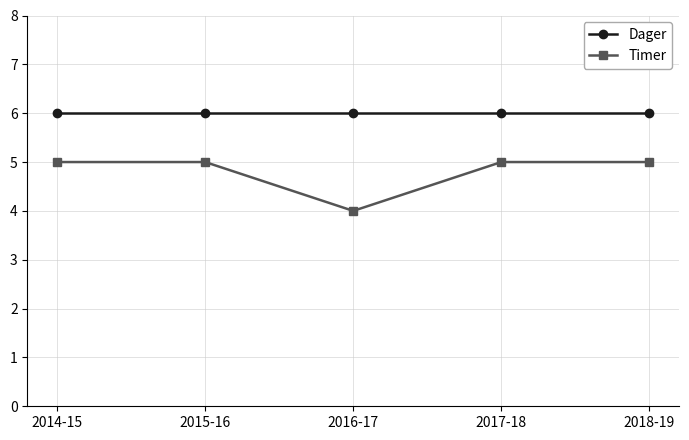

Is this an area chart (filled region under the line)?

No